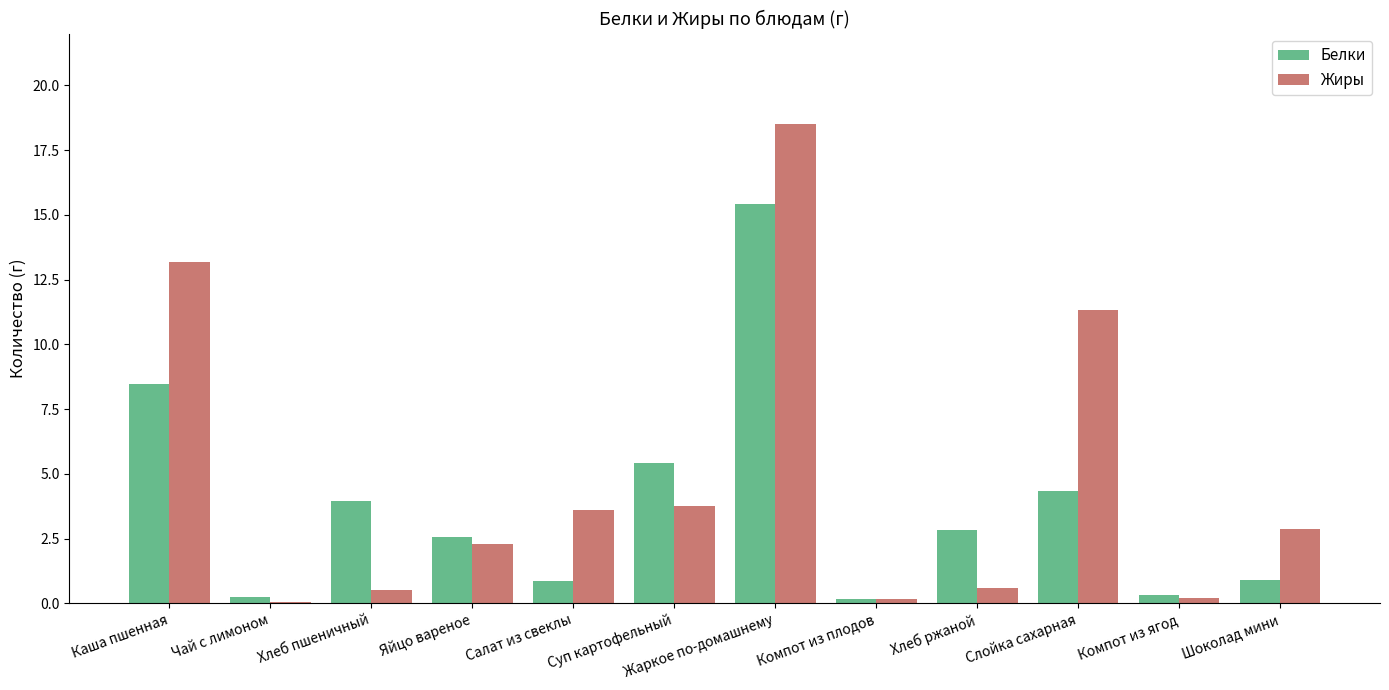

How many distinct data groups are displayed?

2